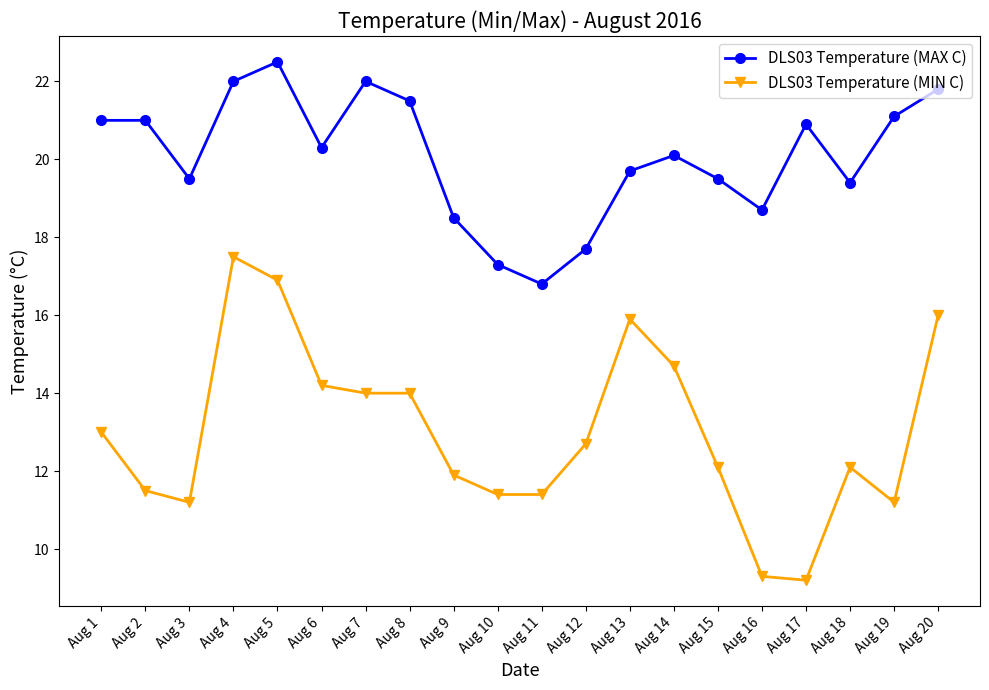

How many values in the DLS03 Temperature (MIN C) series exceed 12?

12